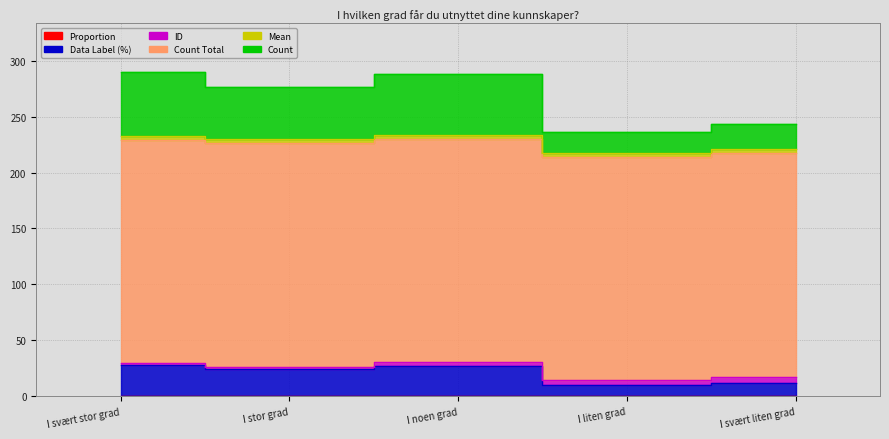

What is the difference between the maximum and minimum values in the data_label series?

18.2